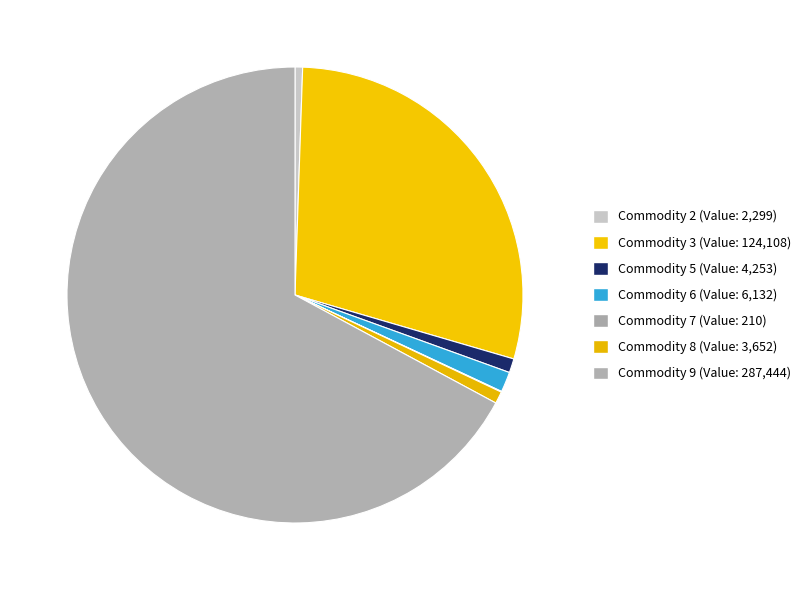

The Commodity 6 slice represents 1% of the pie. True or false?

True